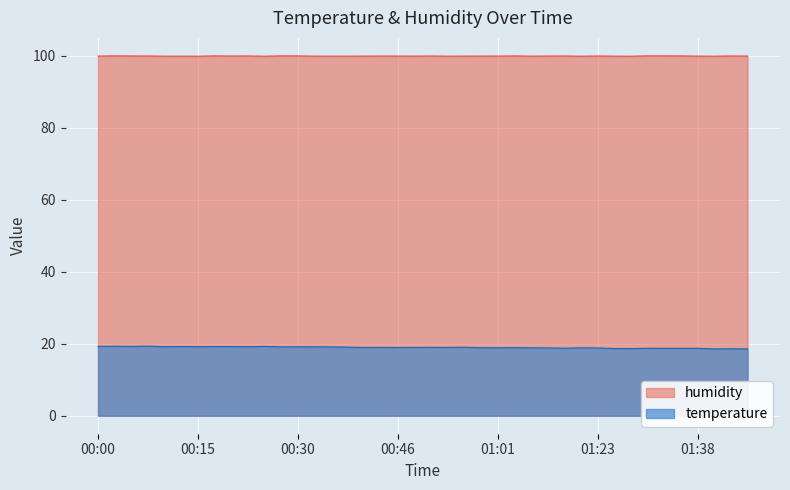

Count the number of data series in this chart.

2